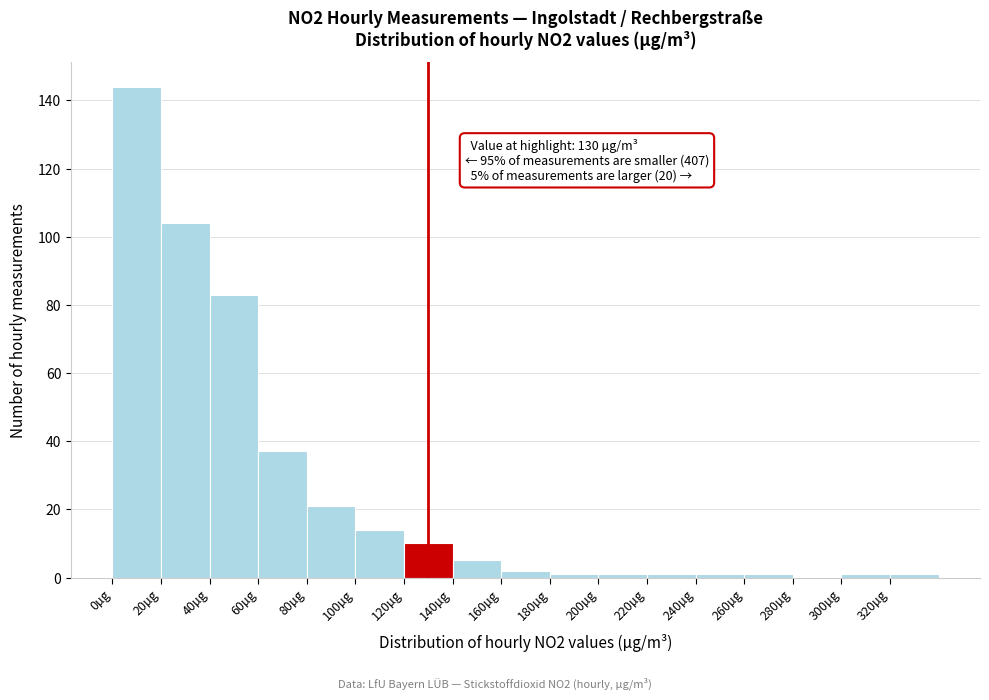

Which range on the x-axis has the tallest bar?

0 to 20